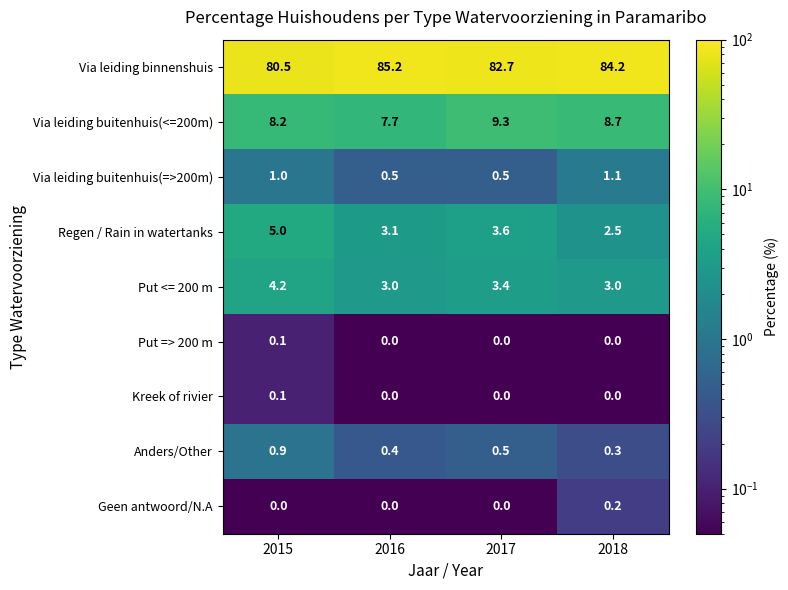

What is the lowest value of the Via leiding binnenshuis series?

80.5